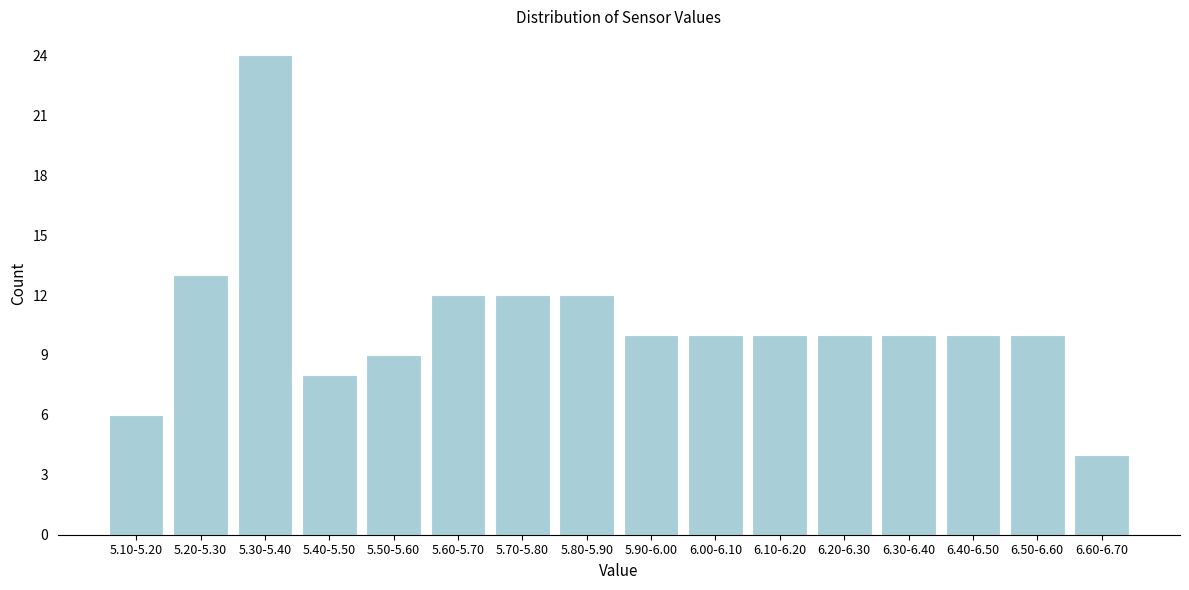

Reading left to right, transcribe all the data shown in this chart.

6	13	24	8	9	12	12	12	10	10	10	10	10	10	10	4